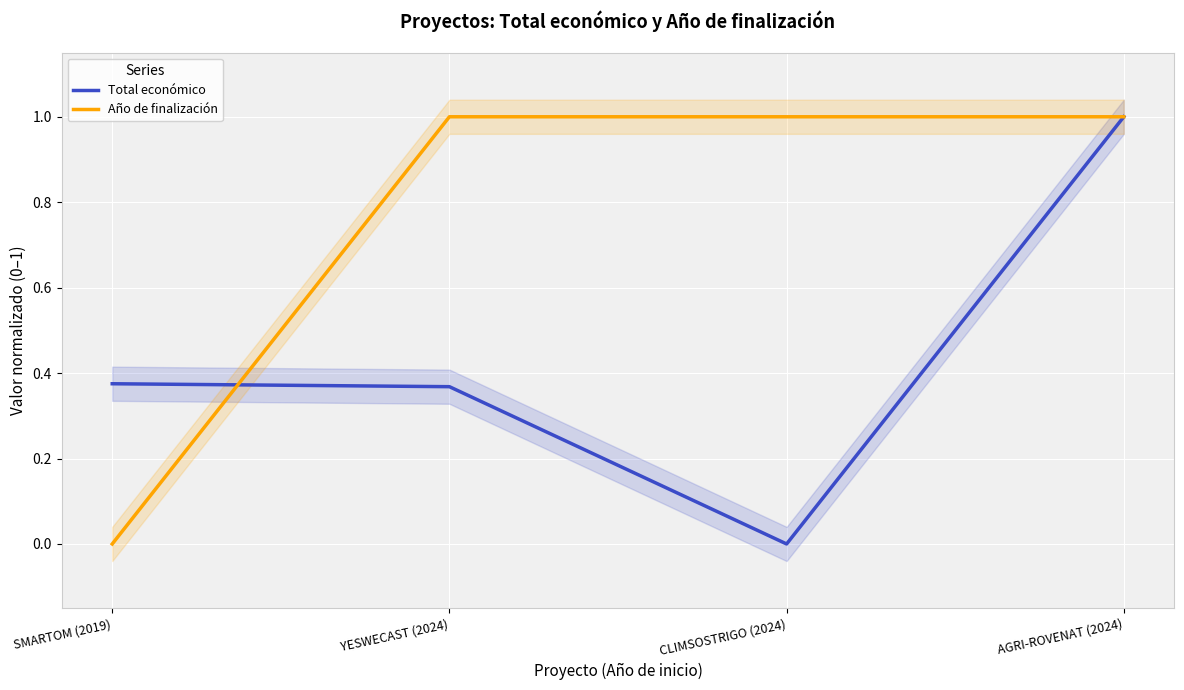

What is the label of the 2nd point from the left?

YESWECAST (2024)